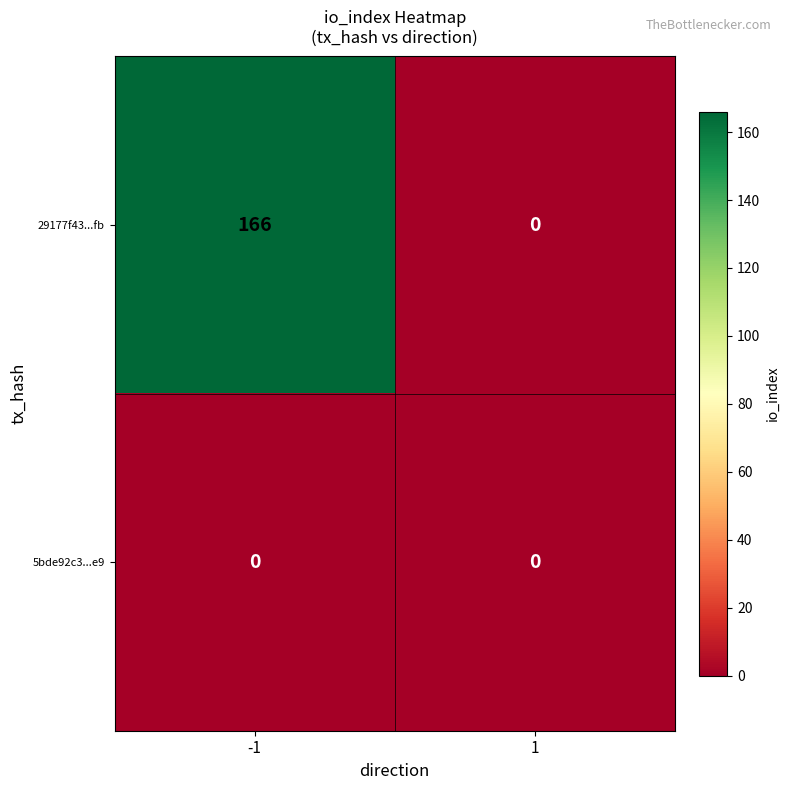

Reading left to right, extract all data points from this chart.

29177f43...fb: -1=166	1=0
5bde92c3...e9: -1=0	1=0